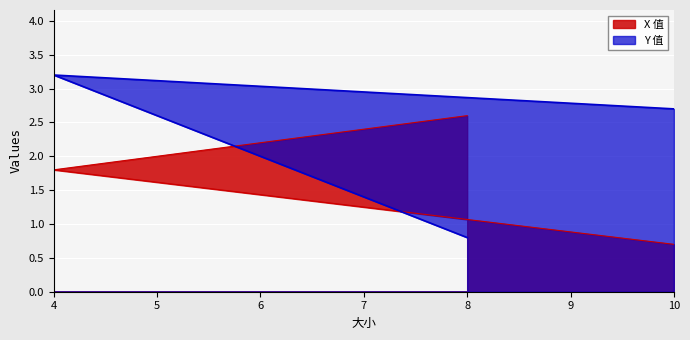

At which label does X 值 first exceed 1?

4